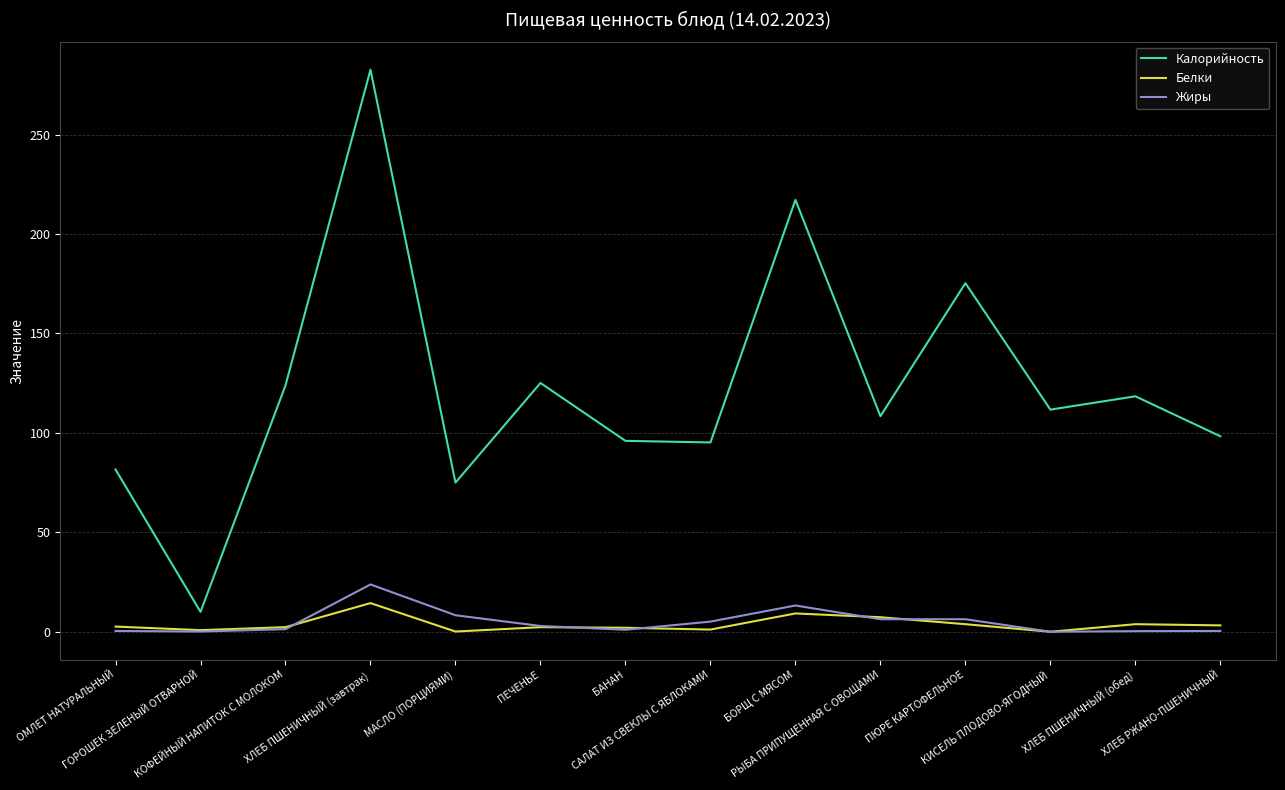

How many values in the Калорийность series are below 111?

7